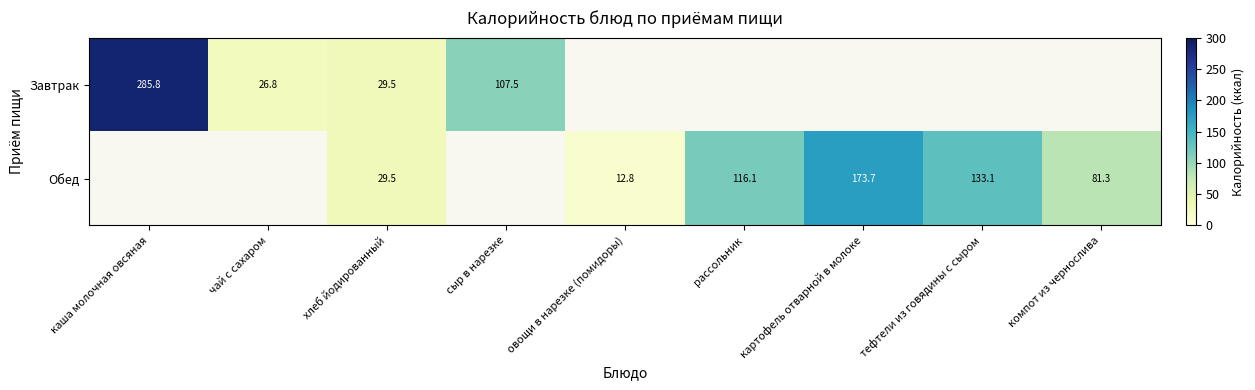

Which category has the highest value across all series?

каша молочная овсяная